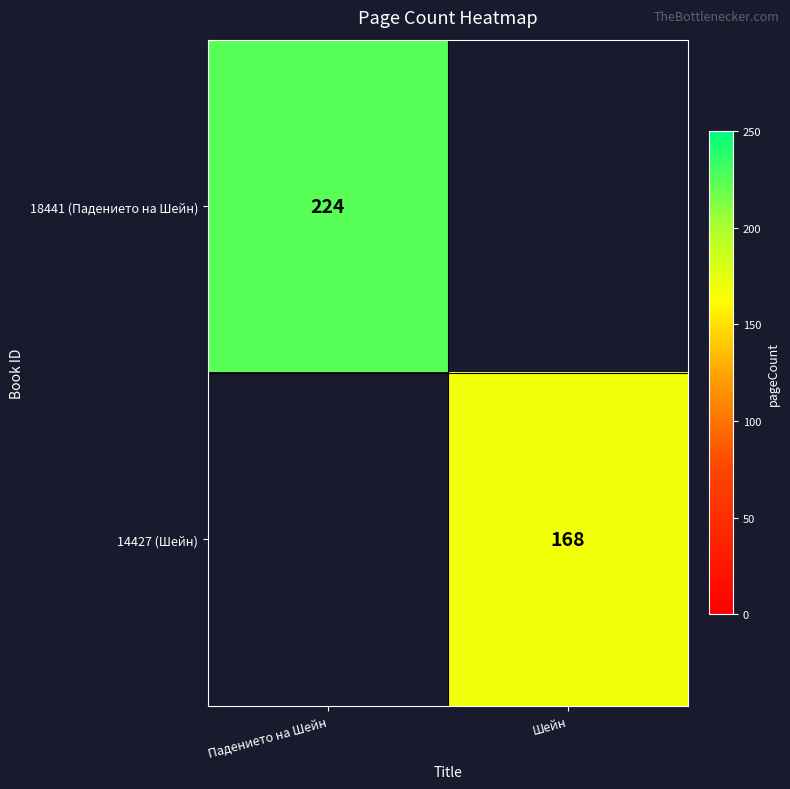

True or false: 18441 (Падението на Шейн) has a value of 354 at Падението на Шейн.

False